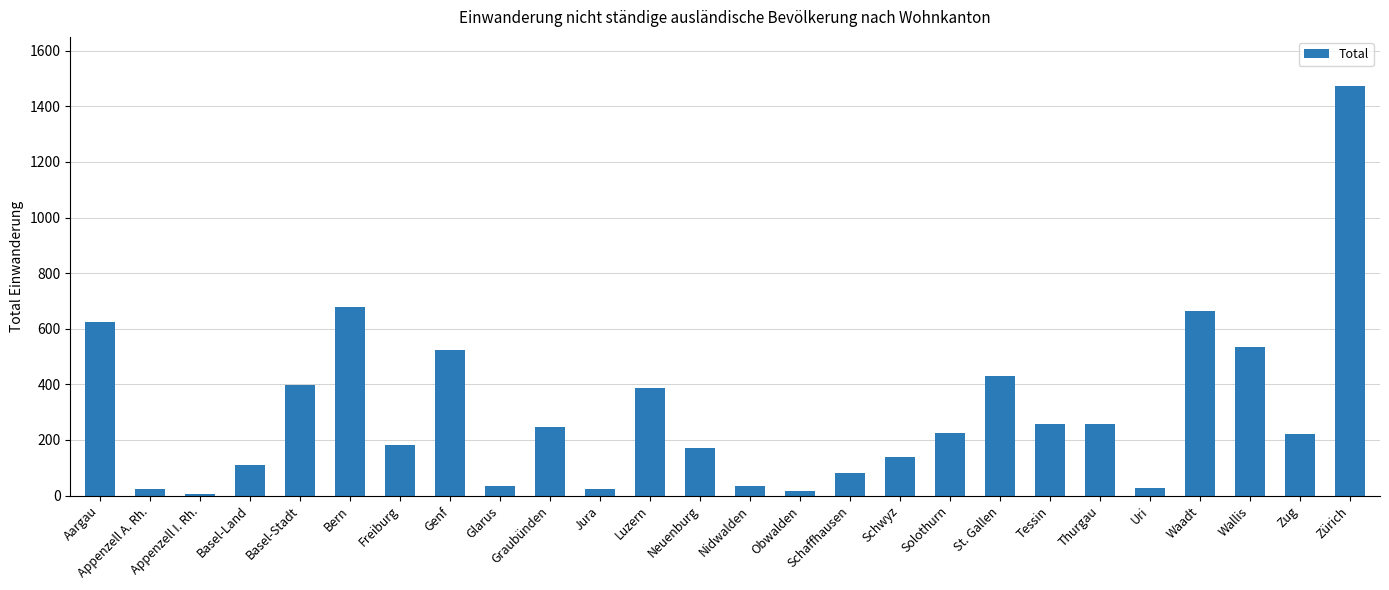

What is the label of the 24th bar from the left?

Wallis